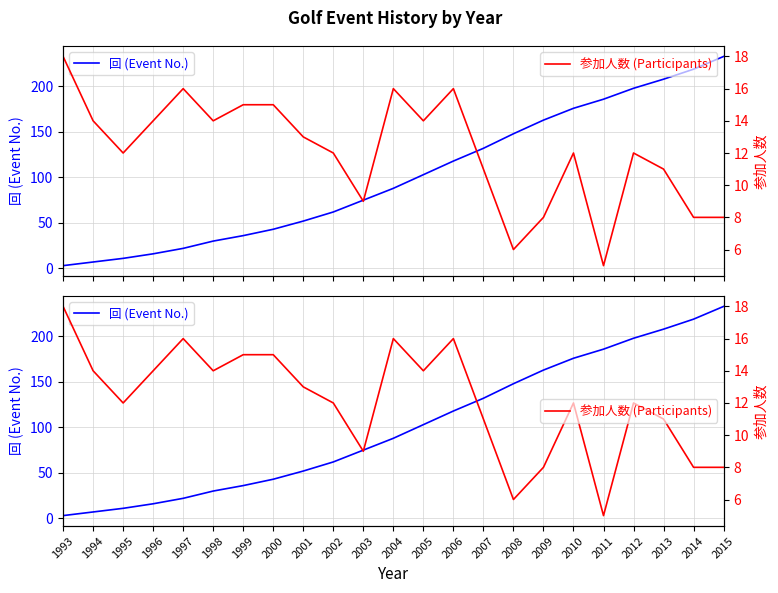

Count the number of data series in this chart.

2